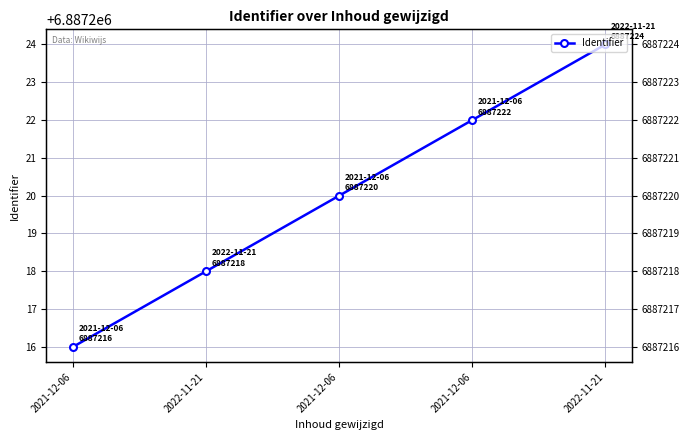

Where is the data nearest to the value 6887220?

2021-12-06